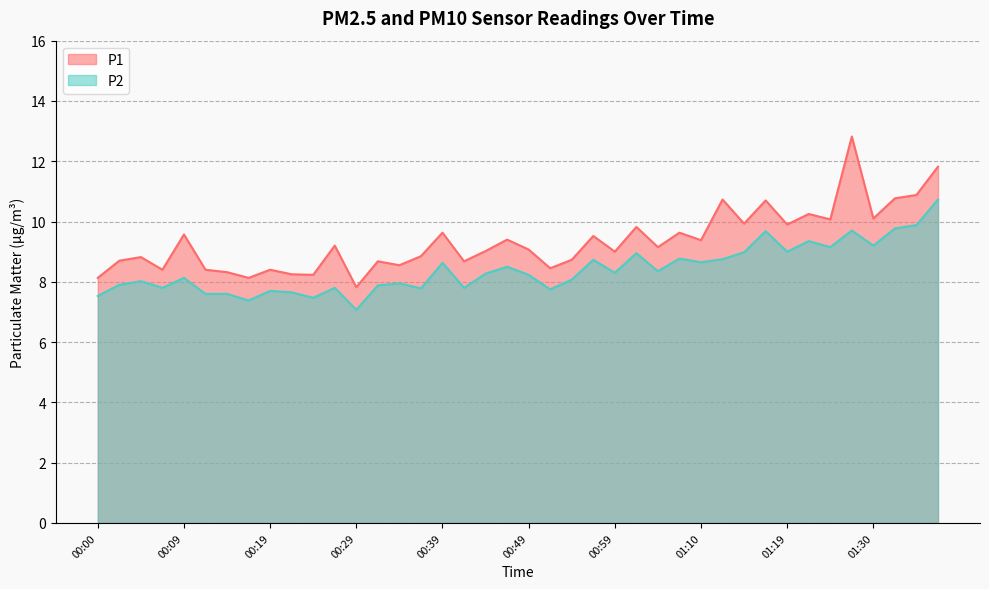

Between 00:44 and 00:54, which series saw the biggest shift?

P1